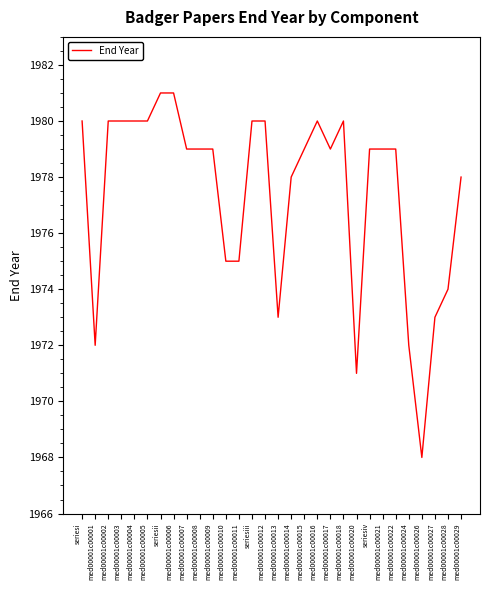

What is the difference between the values at med00001c00003 and med00001c00011?

5